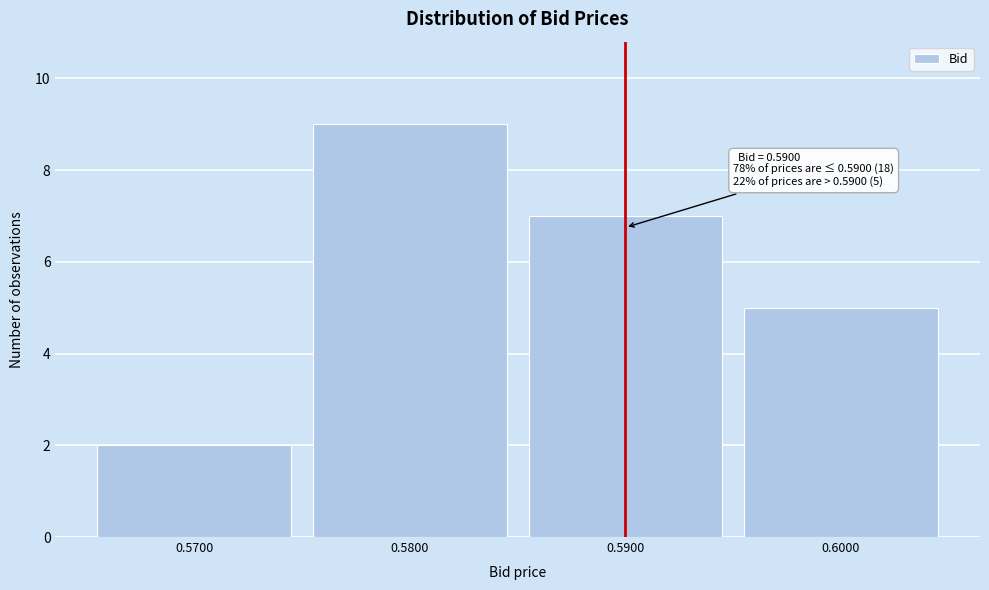

Which range on the x-axis has the tallest bar?

0.575 to 0.585